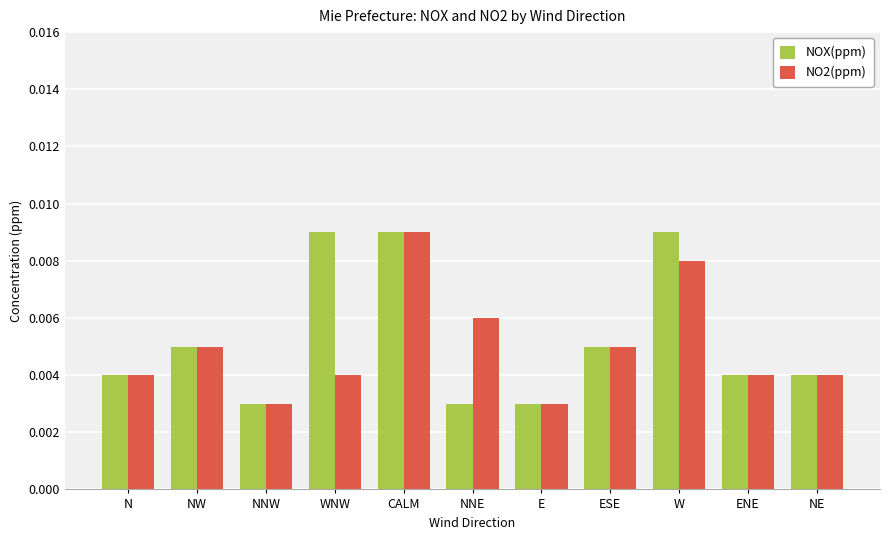

At how many categories does at least one series exceed 0?

11